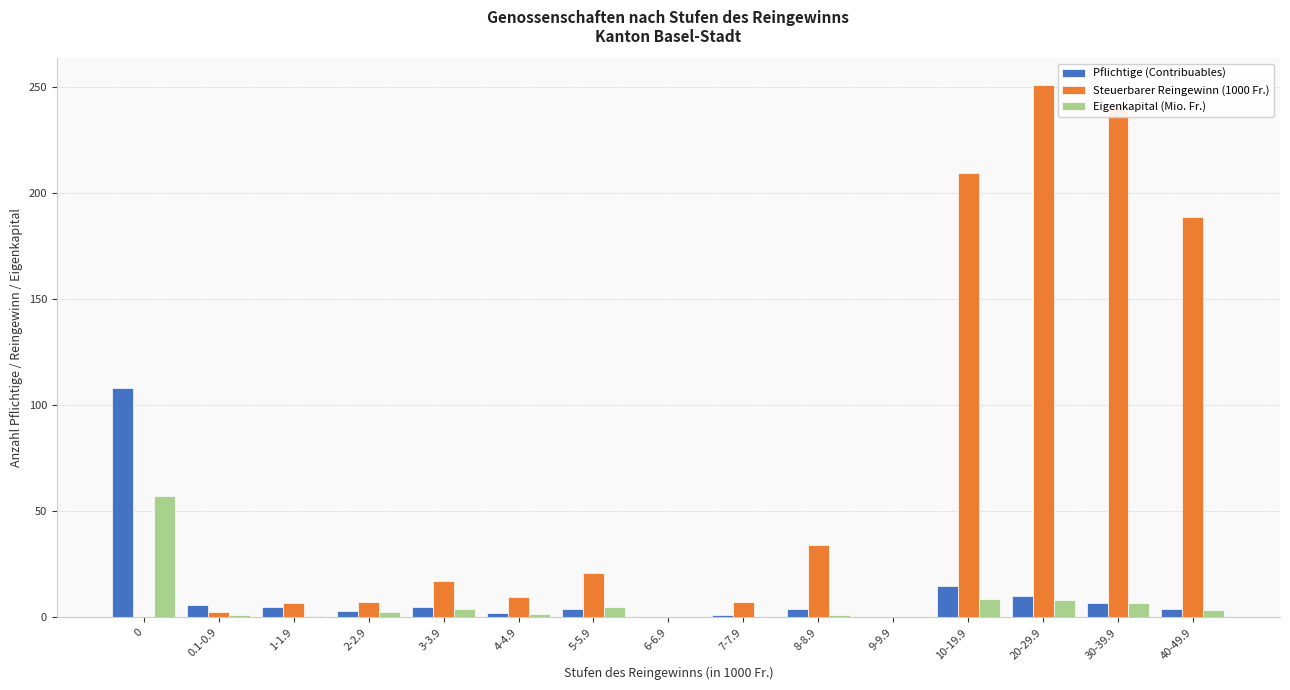

Where is Steuerbarer Reingewinn (1000 Fr.) nearest to the value 125?

40-49.9